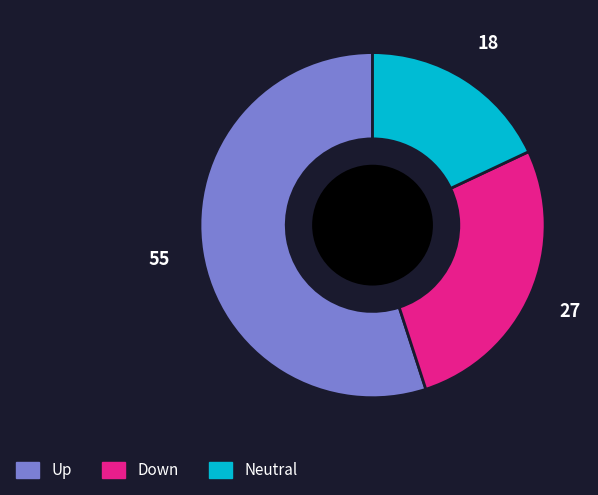

Is there any slice that represents more than half of the pie?

Yes